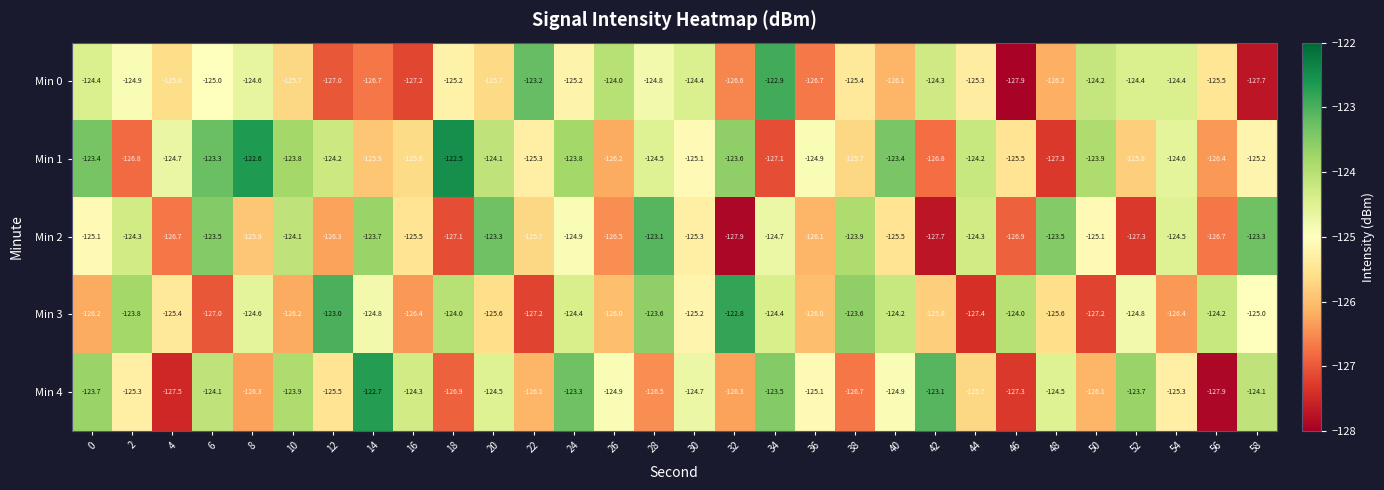

Is the value of Min 1 at 46 greater than the value of Min 0 at 44?

No